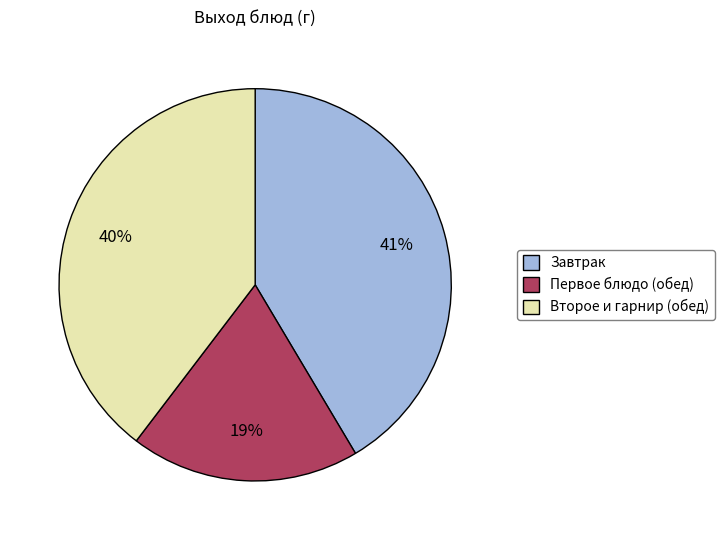

Is the sum of Второе и гарнир (обед) and Первое блюдо (обед) greater than half?

Yes